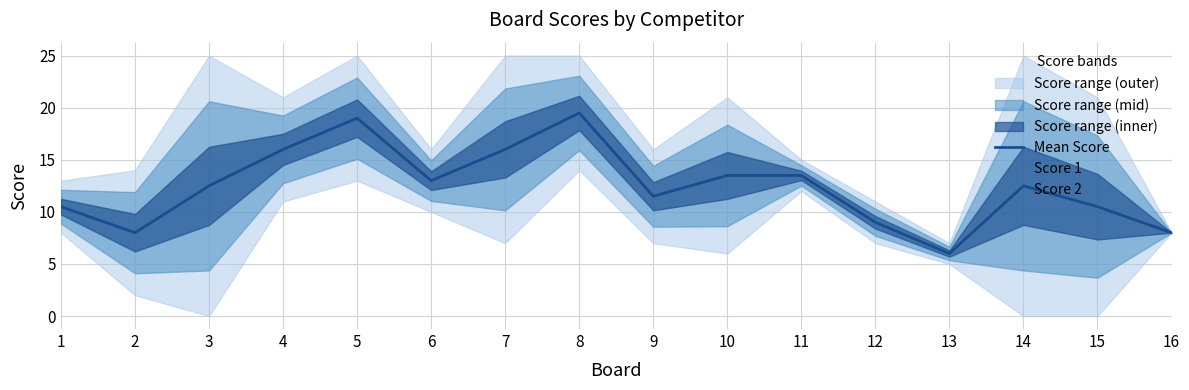

How many data points does each series have?

16